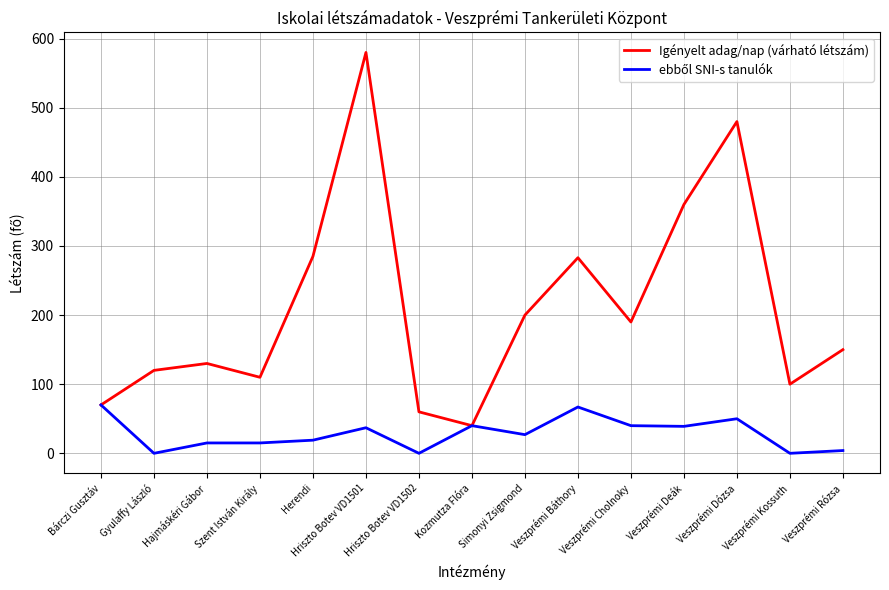

Which category has the highest value in the Igényelt adag/nap (várható létszám) series?

Hriszto Botev VD1501